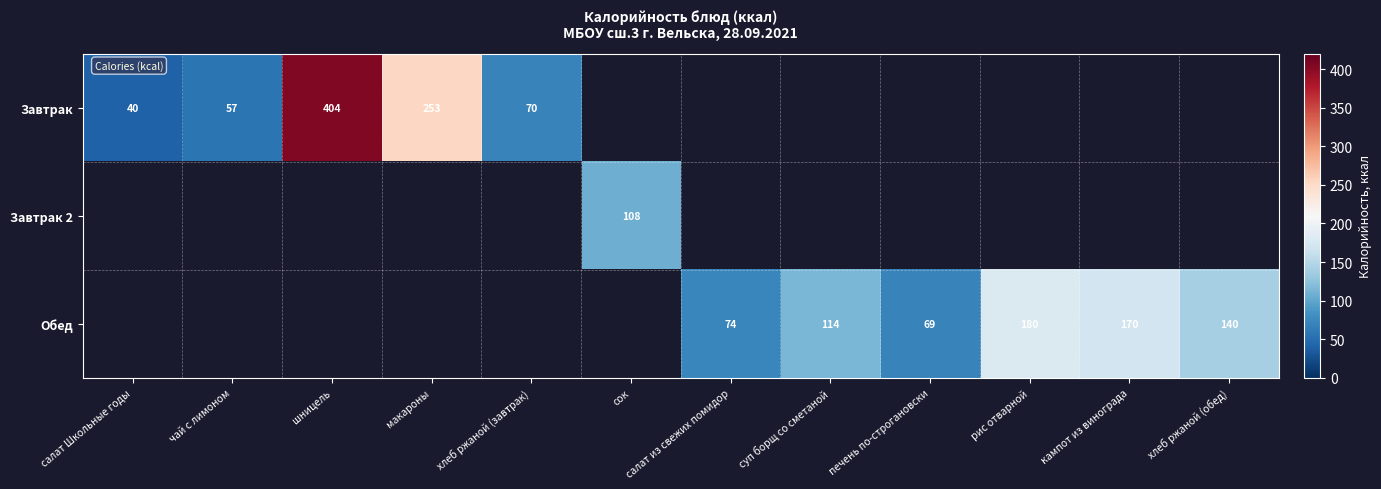

The Обед series shows 30 at хлеб ржаной (обед). True or false?

False